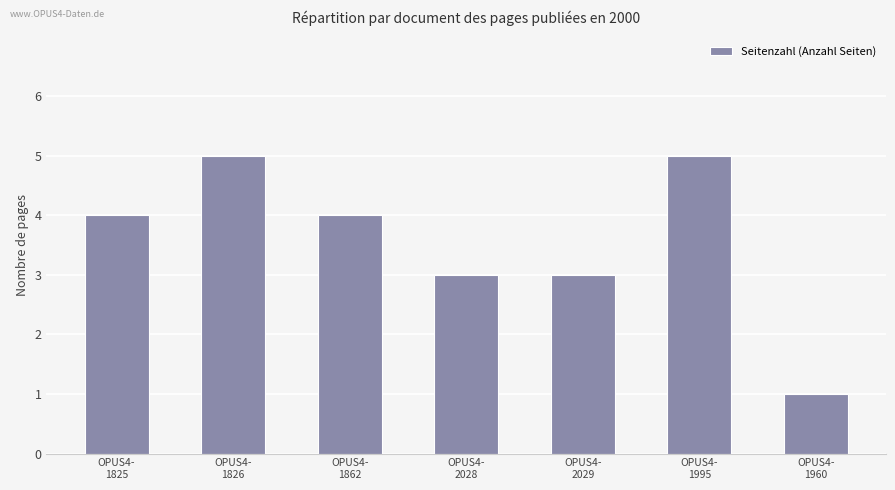

Read the value at OPUS4-
1960.

1